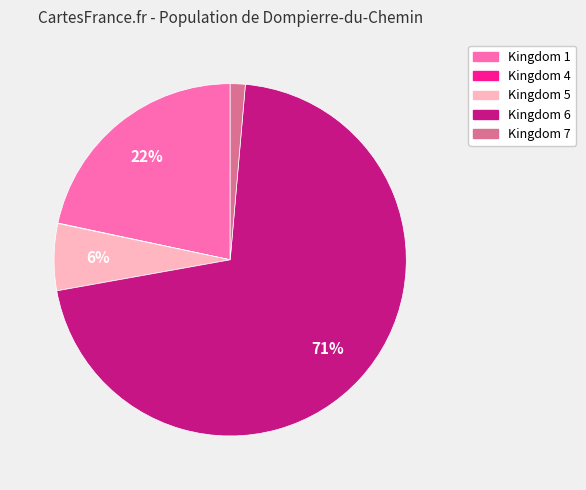

To the nearest percent, what is the average slice percentage?

20%